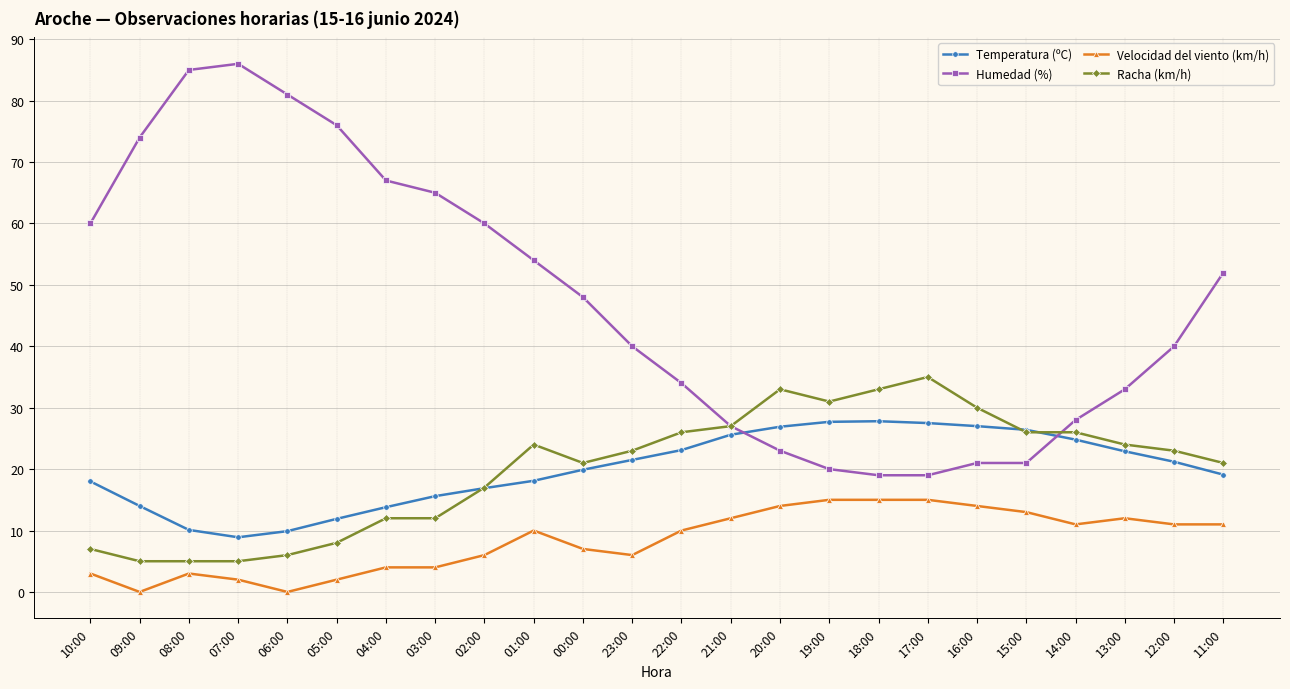

What is the difference between the Humedad (%) values at 15:00 and 19:00?

1.0